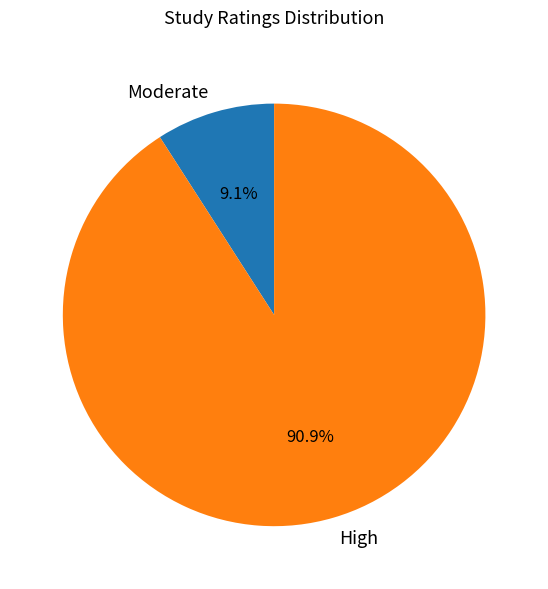

How much of the chart is everything except Moderate?

90.9%